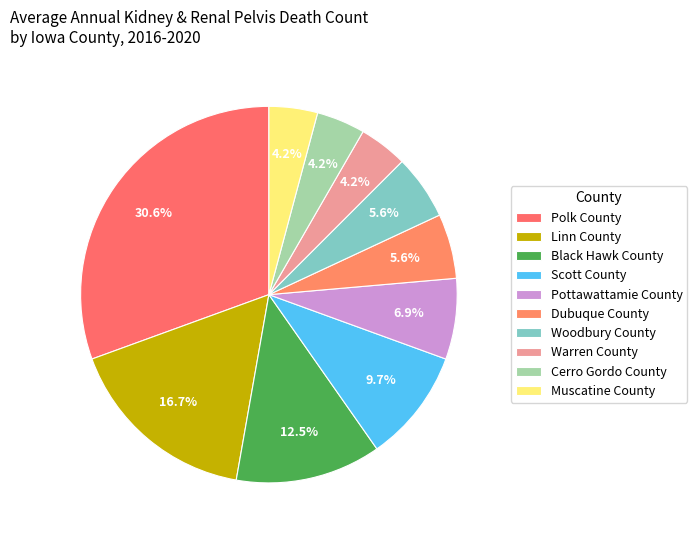

Which slice is the largest?

Polk County